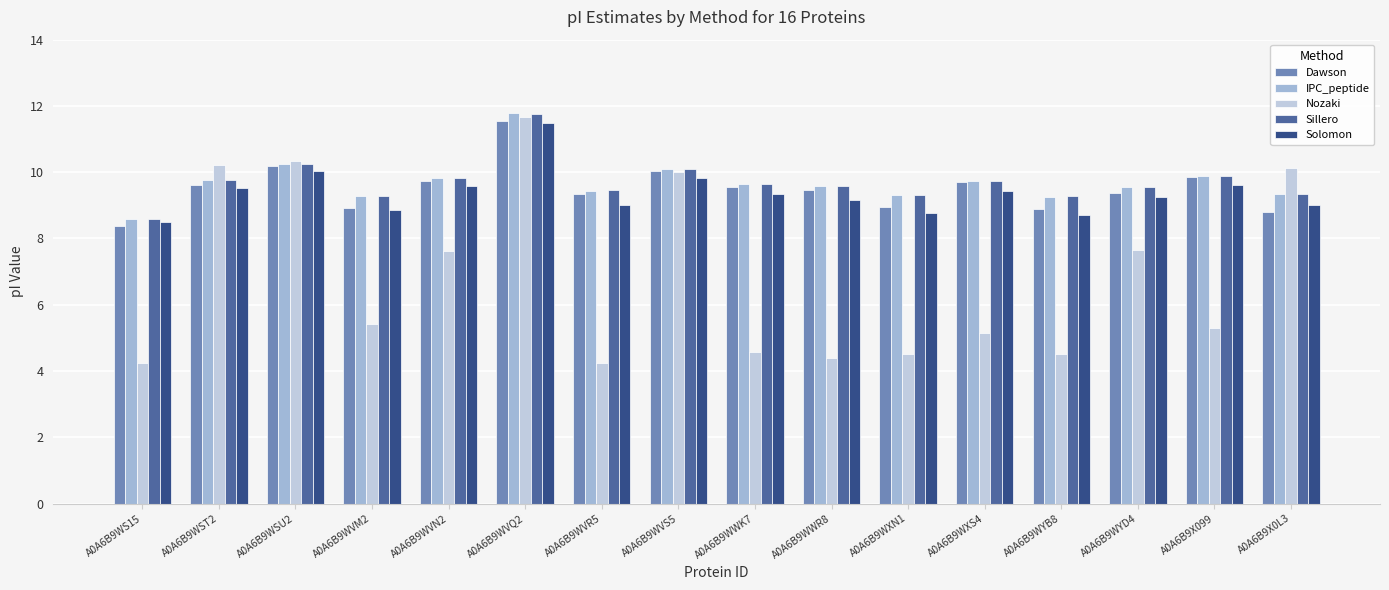

List the series in order of their peak value, highest first.

IPC_peptide, Sillero, Nozaki, Dawson, Solomon